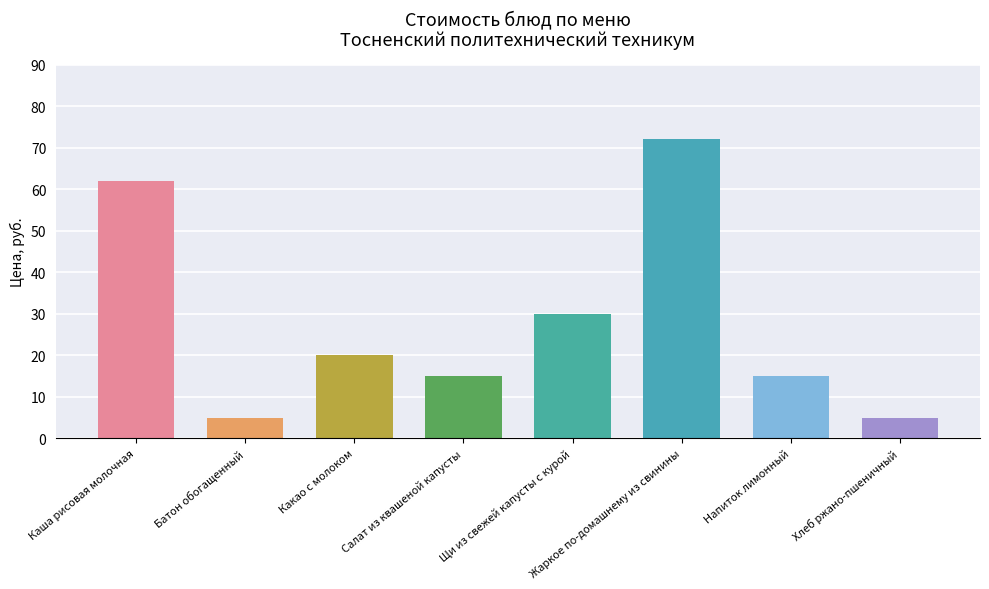

At which category does the chart reach its peak across all series?

Жаркое по-домашнему из свинины